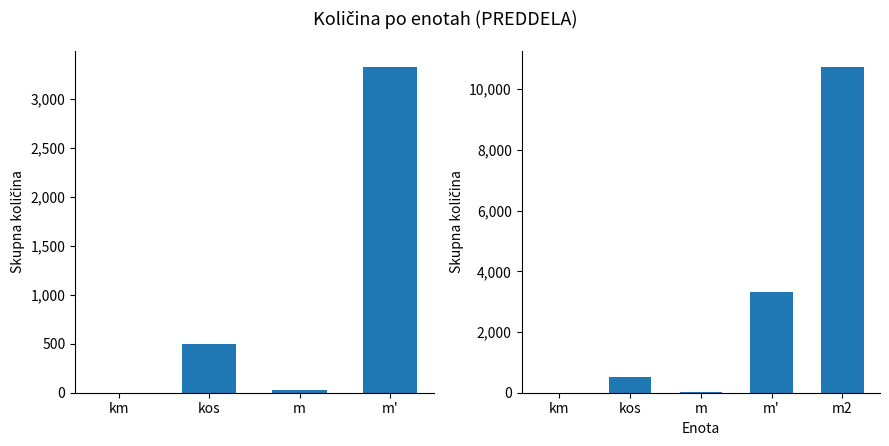

Between kos and km, which is larger?

kos